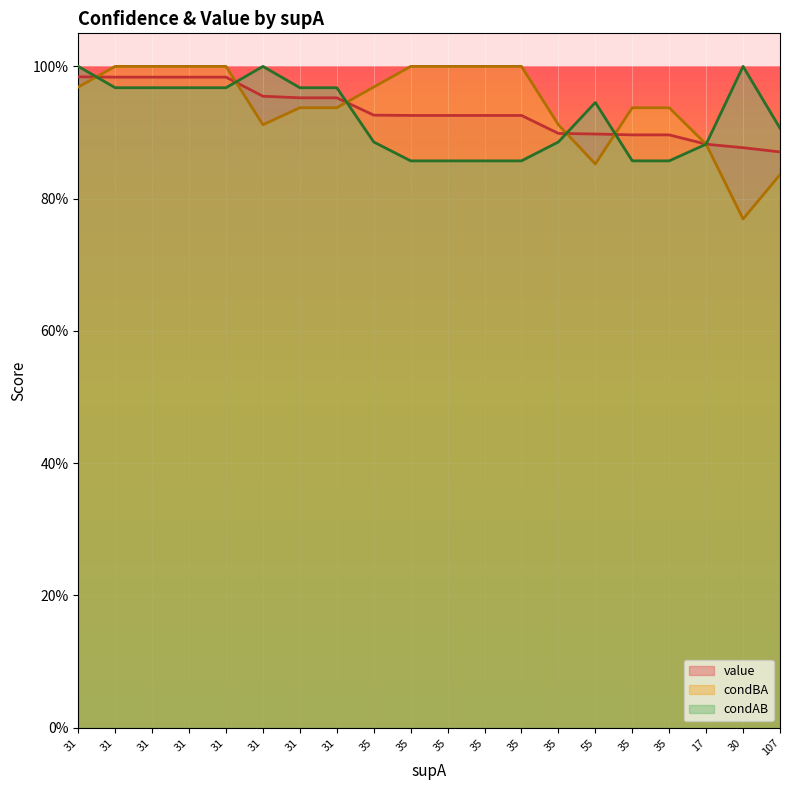

True or false: condAB and value cross at least once.

True